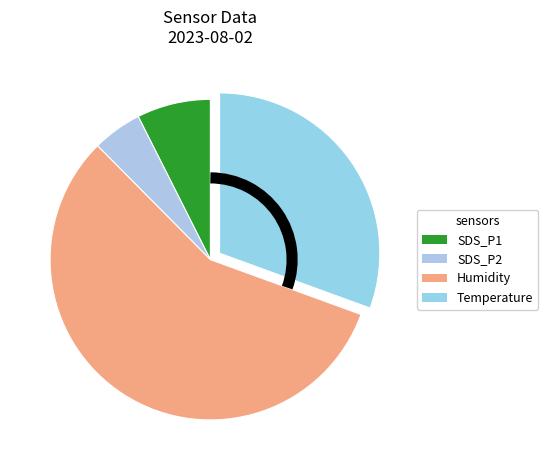

Count the number of slices in the pie.

4